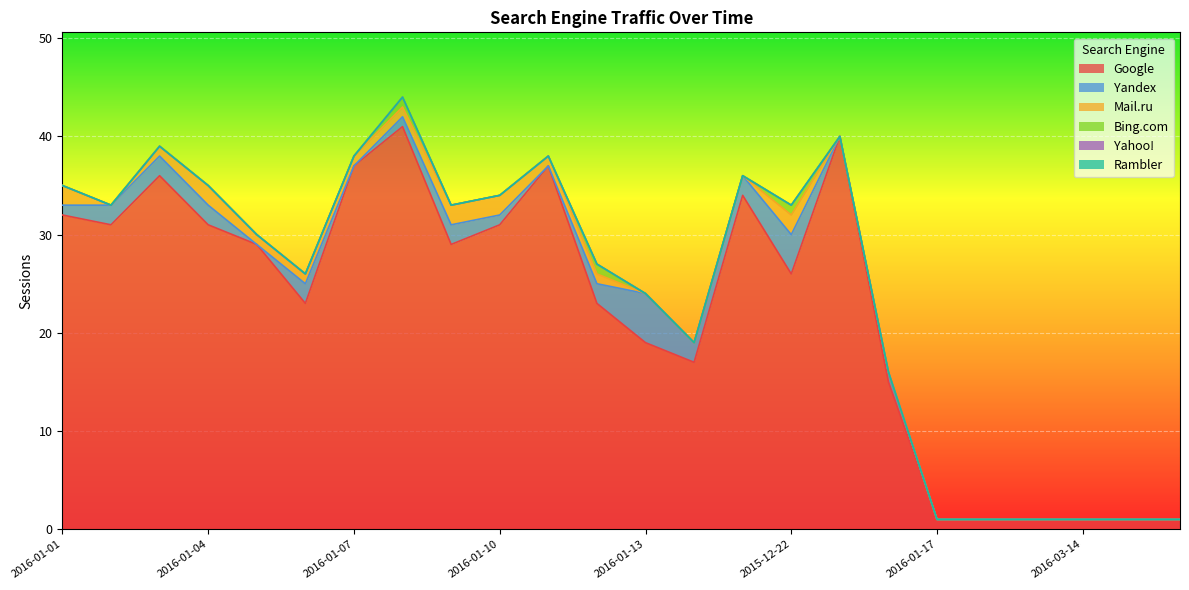

Which series has the largest total across all categories?

Google